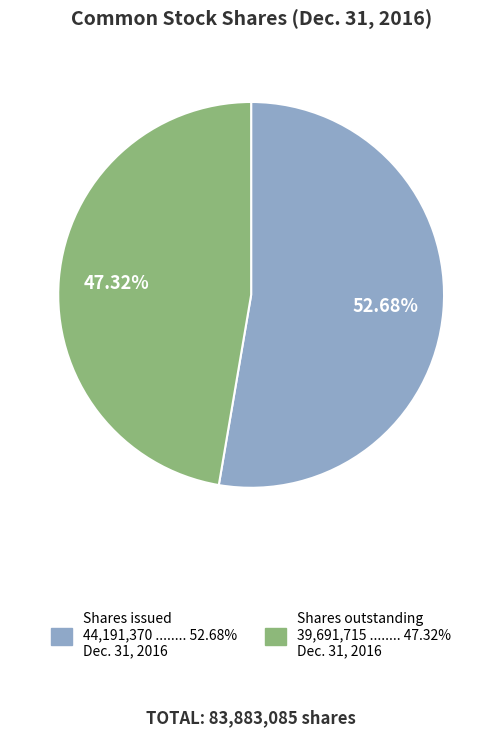

Count the number of slices in the pie.

2